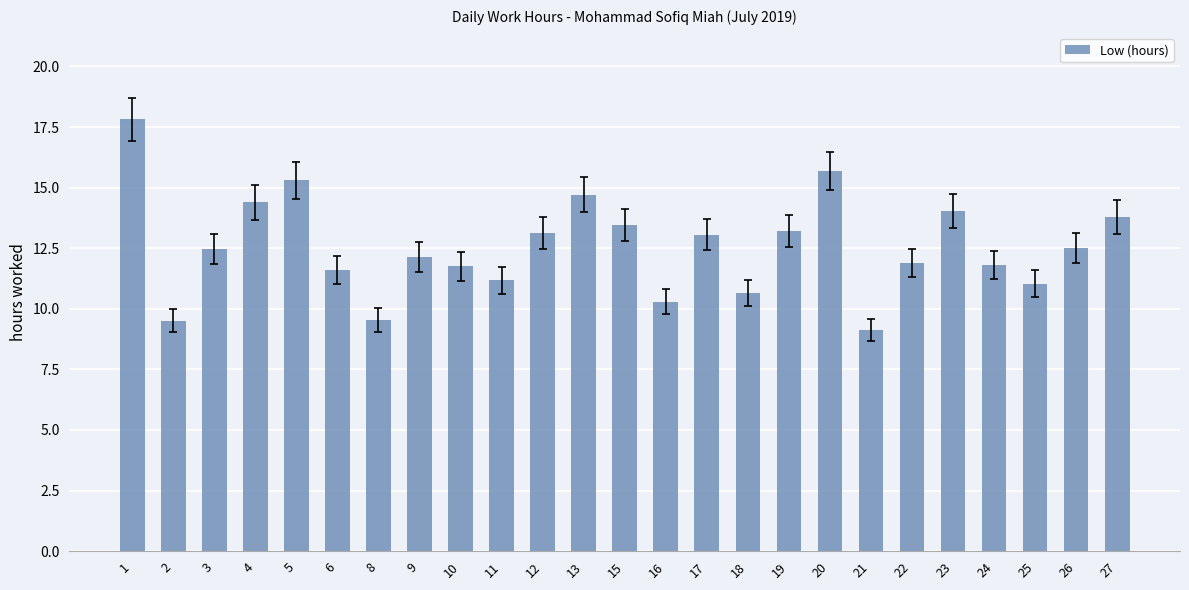

What is the ratio of the value at 16 to the value at 22?

0.9